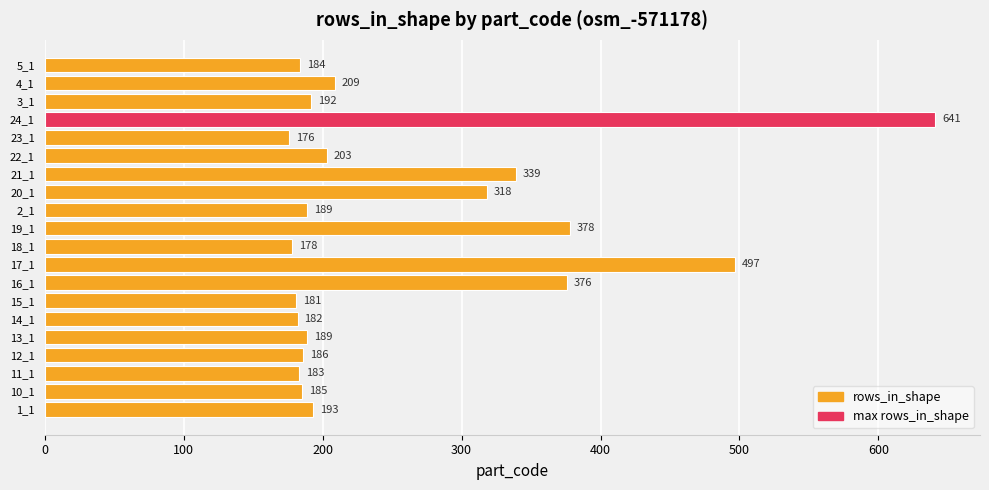

Which label corresponds to the smallest value in the chart?

23_1